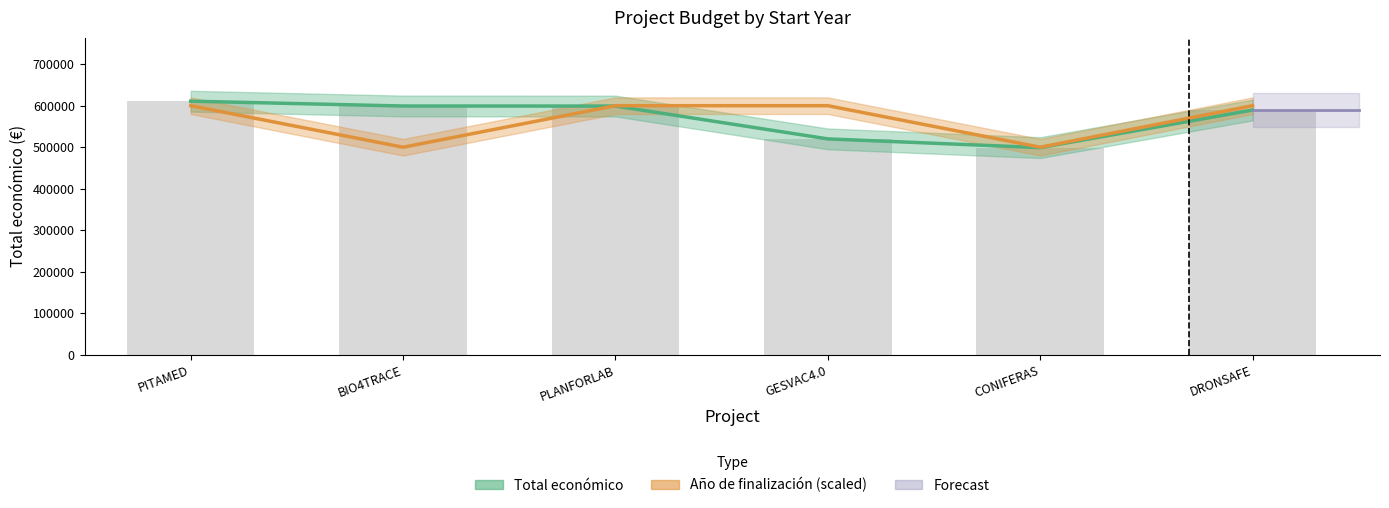

What is the minimum value shown in the chart?

499059